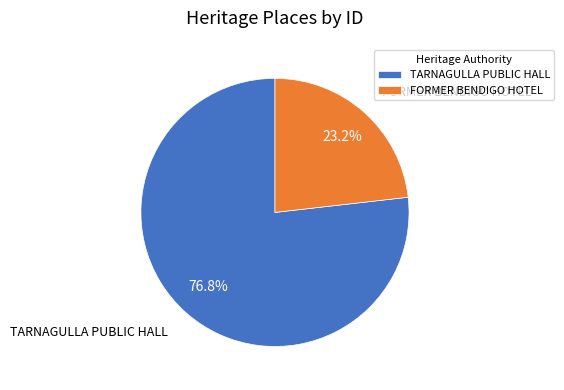

How many slices are in this pie chart?

2